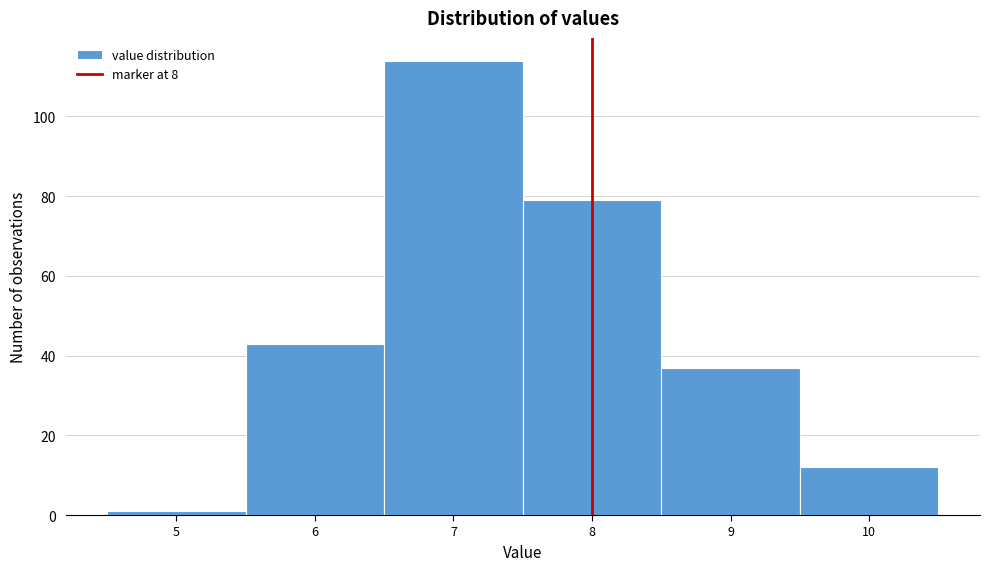

Reading left to right, transcribe this chart: for each bar, give the range it covers on the x-axis and its height. The values are not printed on the chart, so give them approximately, as read against the axis.

4.5 to 5.5: under 2
5.5 to 6.5: 44
6.5 to 7.5: 114
7.5 to 8.5: 80
8.5 to 9.5: 38
9.5 to 10.5: 12